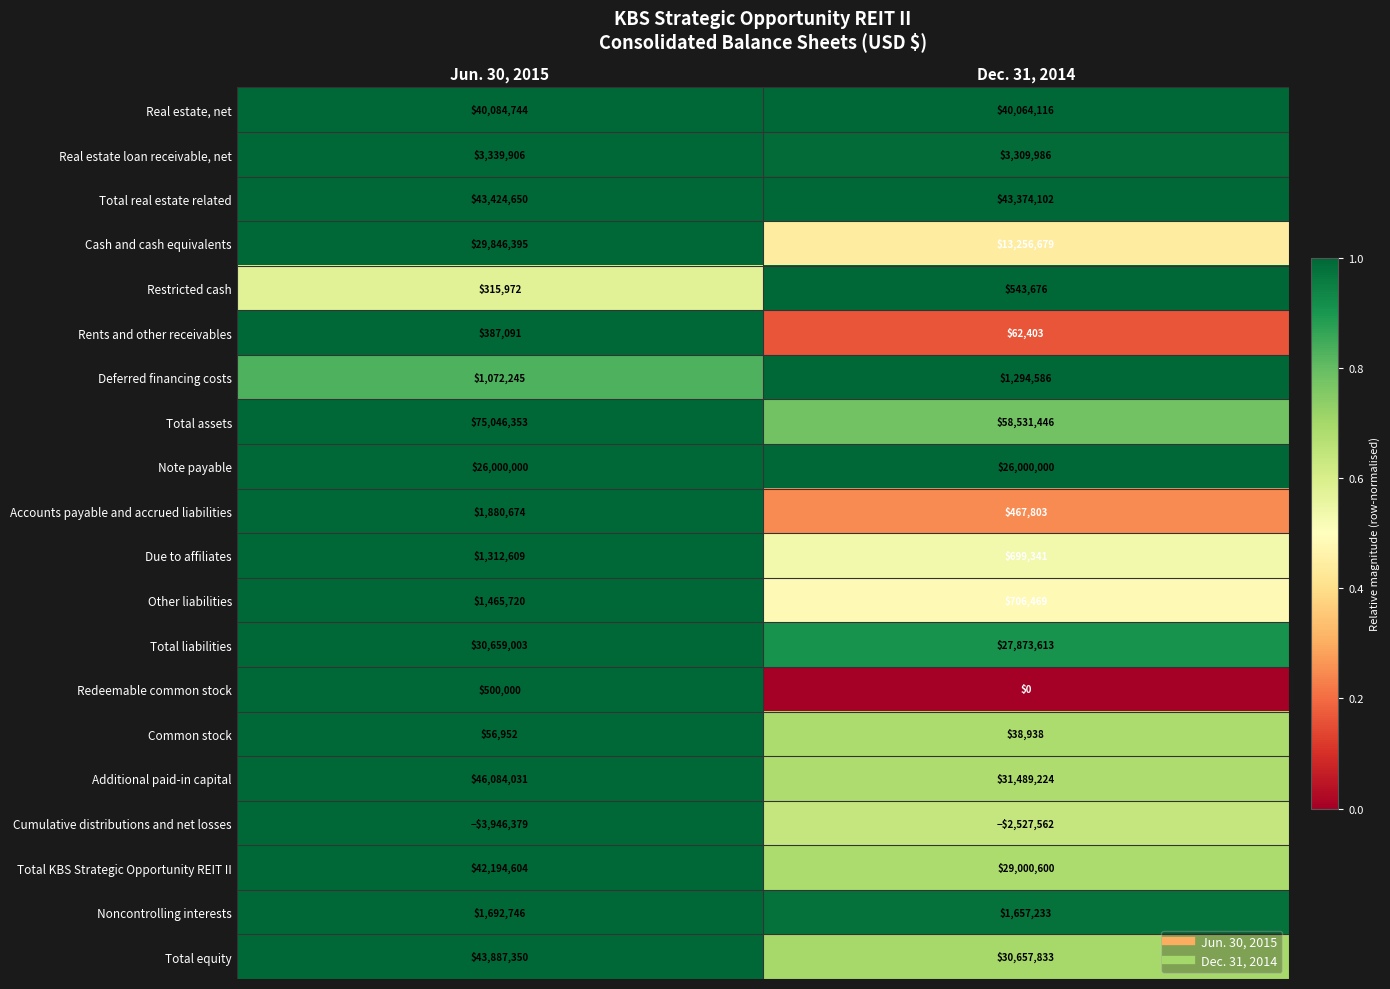

Is it true that Other liabilities equals 1465720 at Jun. 30, 2015?

True